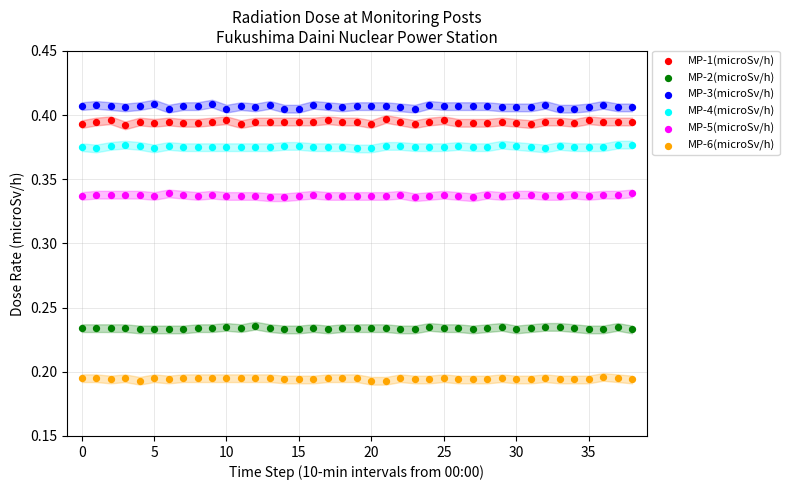

Which series contains the lowest Y value?

MP-6(microSv/h)